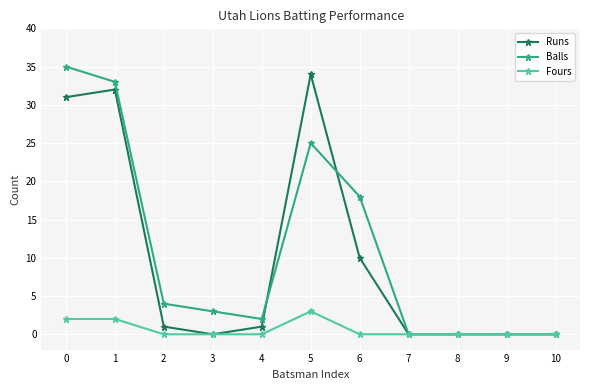

True or false: Balls has more than 2 points higher than both neighbors.

False